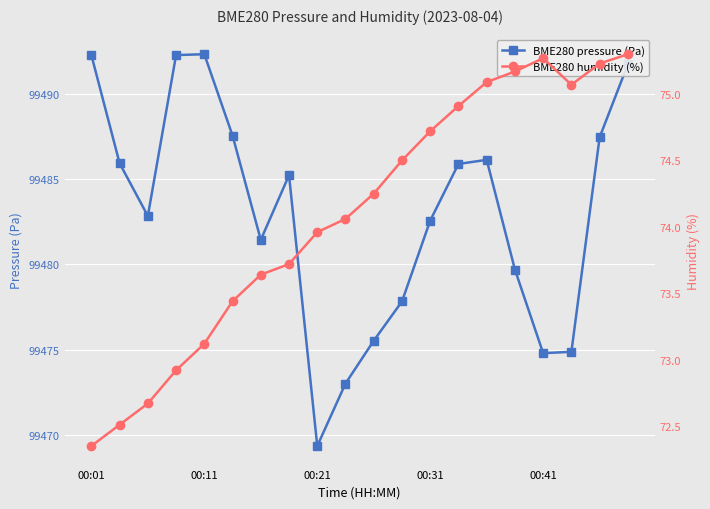

What is the highest value of the BME280_humidity series?

75.3